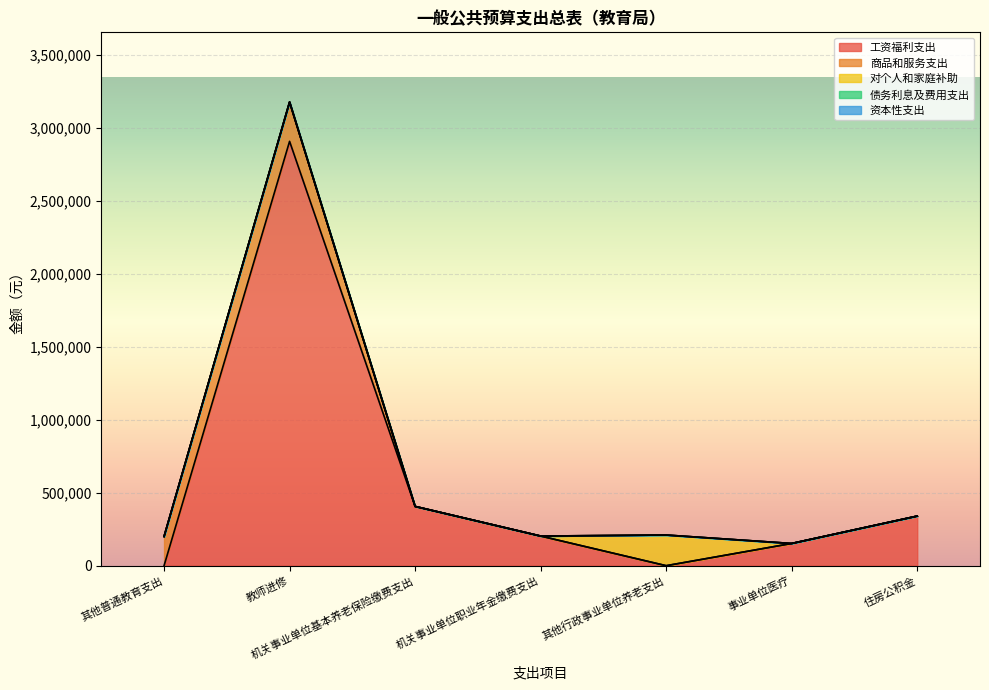

Which series has the largest range (max minus min)?

工资福利支出